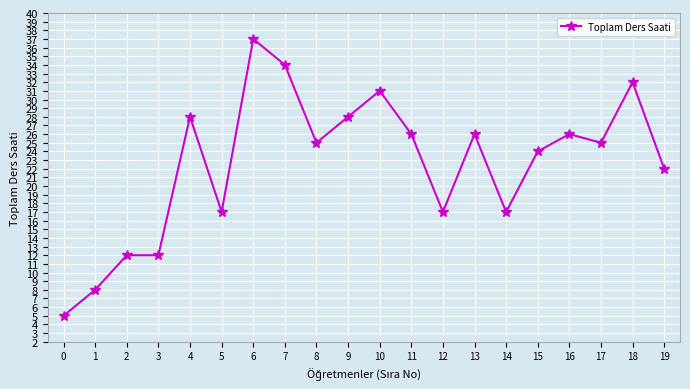

What is the average value?

23